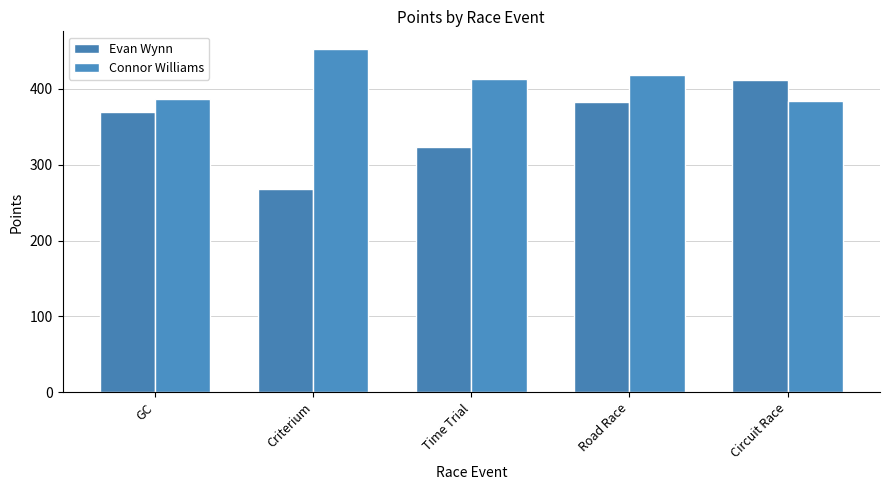

What is the value of the Connor Williams bar at the 2nd from the left?

452.7